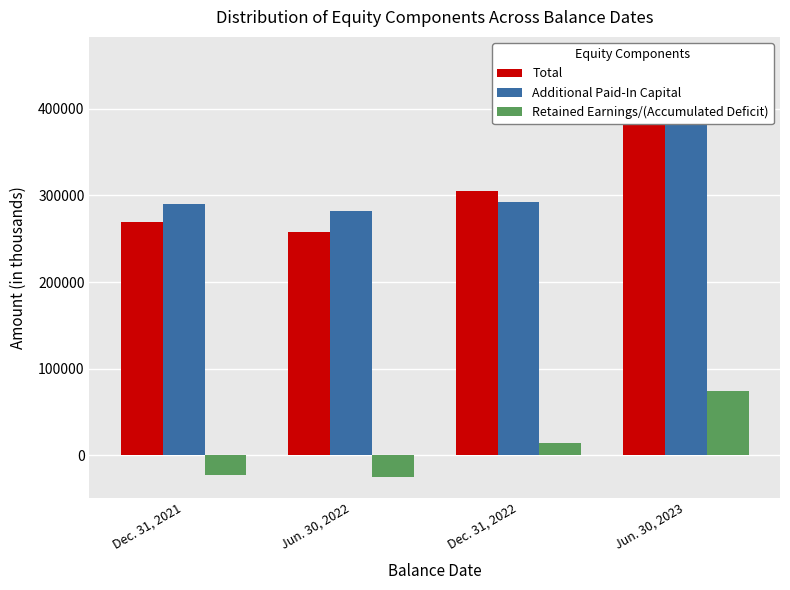

List the series in order of their peak value, highest first.

Total, Additional Paid-In Capital, Retained Earnings/(Accumulated Deficit)